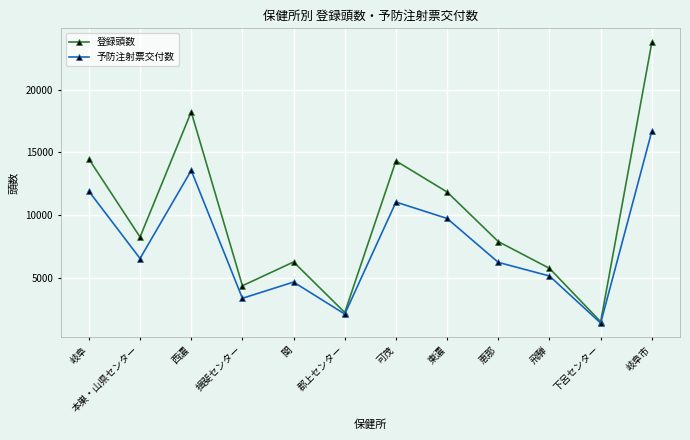

Which series has the widest spread of values?

登録頭数